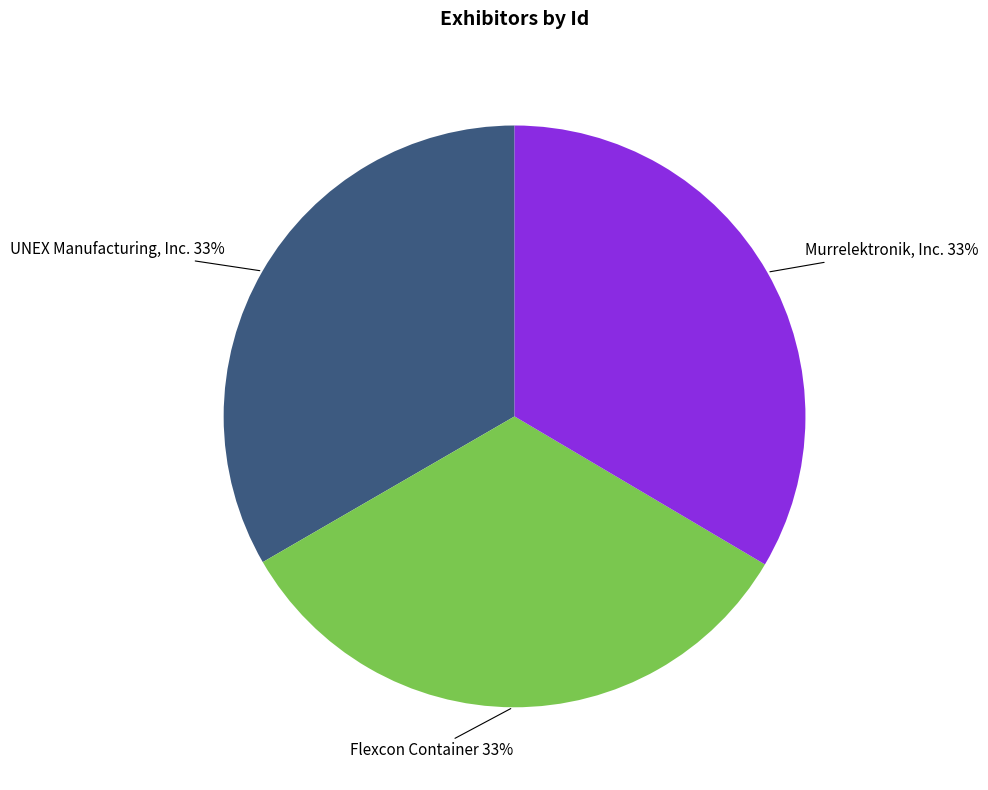

Does any single category account for the majority?

No